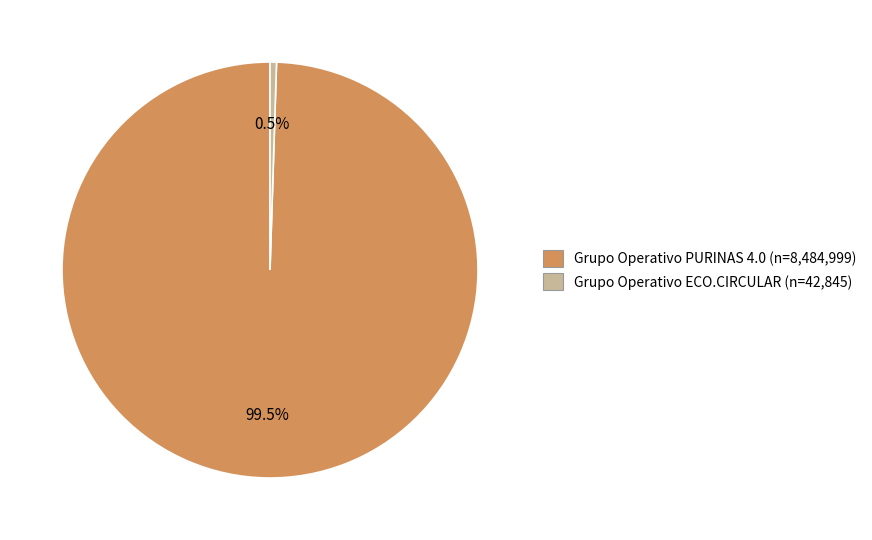

Rank the categories by value from lowest to highest.

Grupo Operativo ECO.CIRCULAR, Grupo Operativo PURINAS 4.0